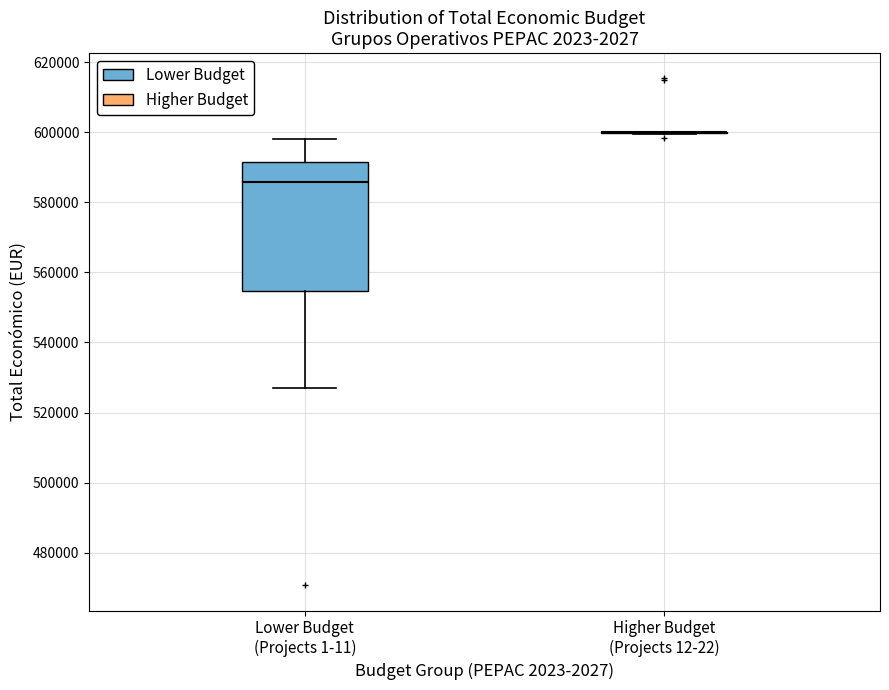

Reading left to right, transcribe this box plot: for each box, give where its median line is, the range the box spans, and where its two whiskers end, as read against the y-axis. The values are not printed on the chart, so give them approximately, as read against the axis.

Lower Budget (Projects 1-11): median 586000, box 554000 to 592000, whiskers 526000 to 598000
Higher Budget (Projects 12-22): box collapsed to a line at 600000, whiskers 600000 to 600000